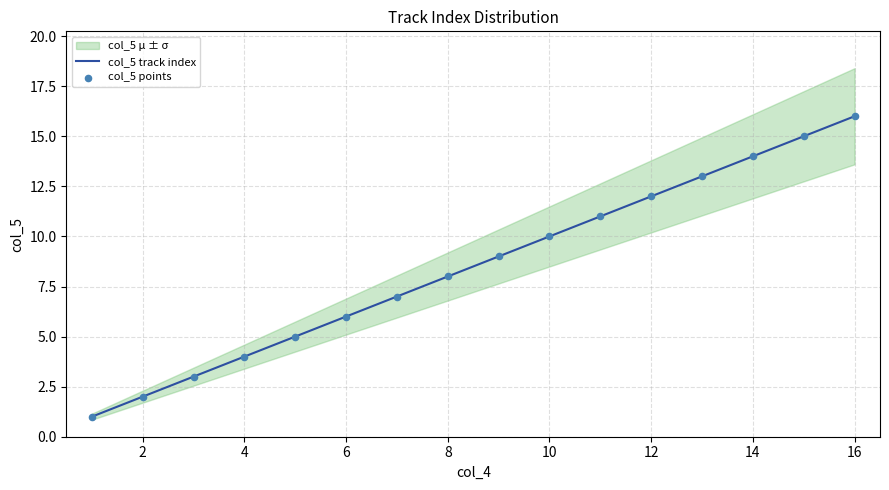

True or false: col_5 track index has a value of 2 at 2.

True